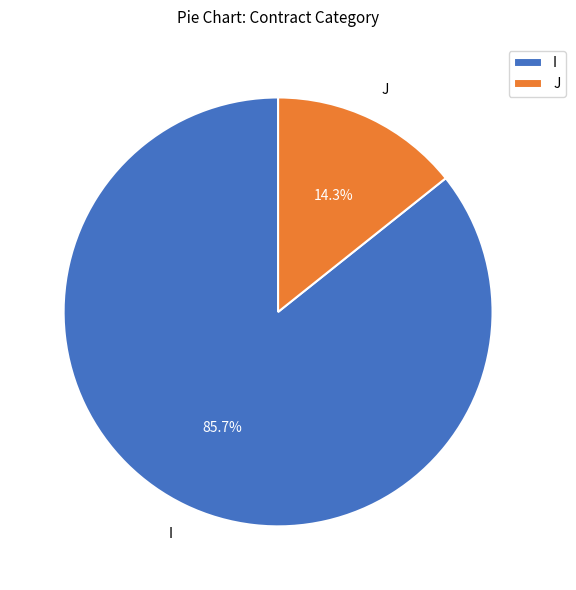

What is the majority slice?

I